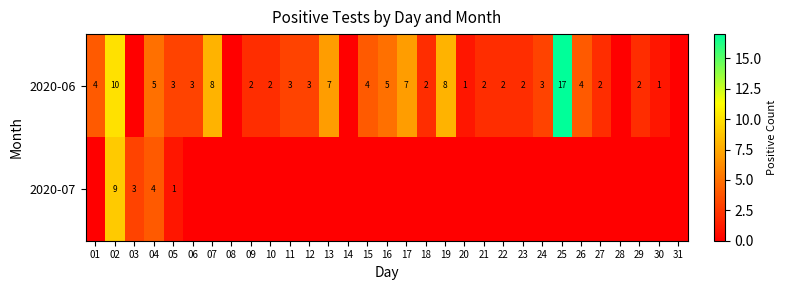

Is the value of 2020-07 at 02 greater than the value of 2020-06 at 23?

Yes